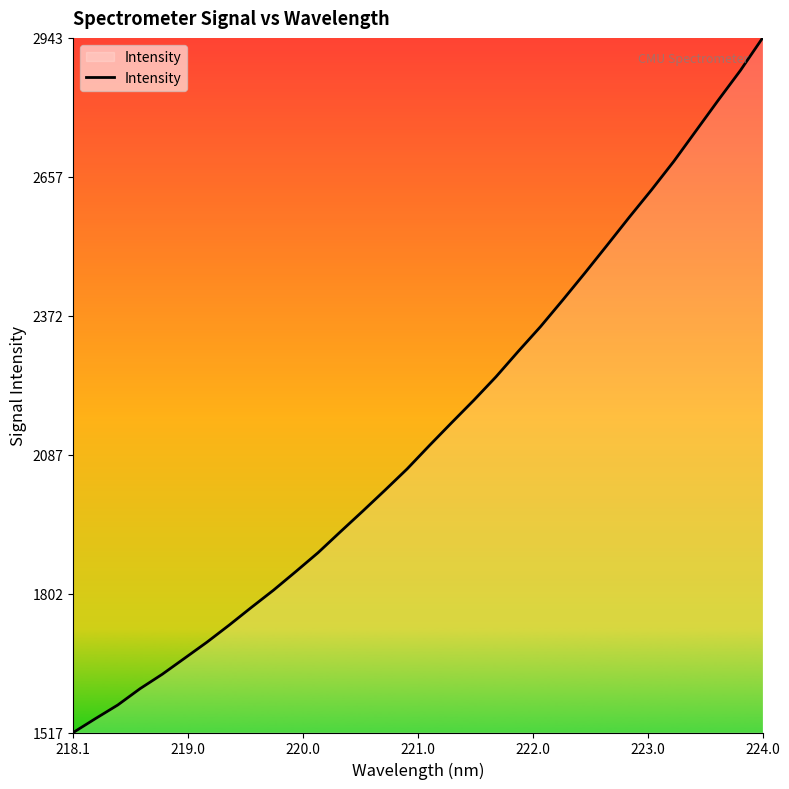

What is the smallest value displayed?

1516.8